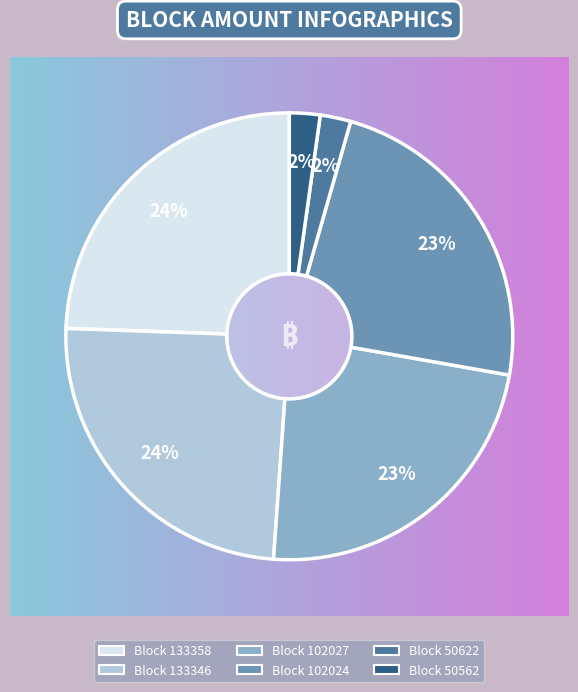

To the nearest percent, what is the difference between the largest and smallest slice percentages?

22%